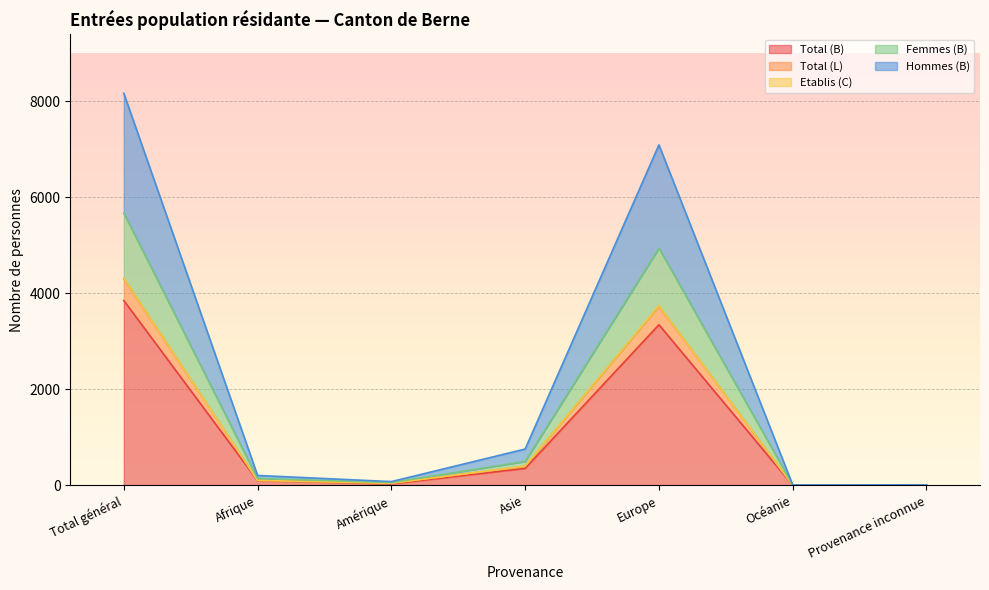

At how many categories does at least one series exceed 8106?

1